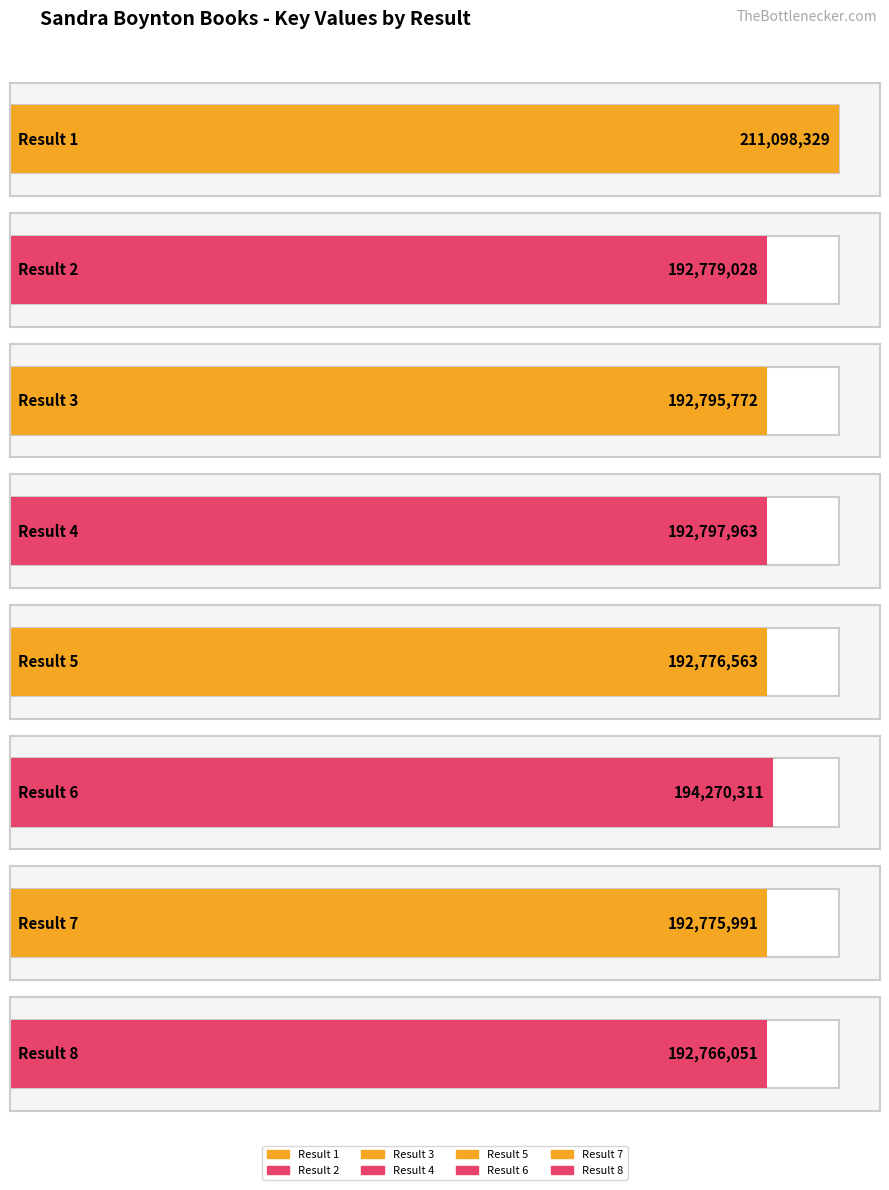

Reading left to right, what are all the values shown in this chart?

1=211098329	2=192779028	3=192795772	4=192797963	5=192776563	6=194270311	7=192775991	8=192766051